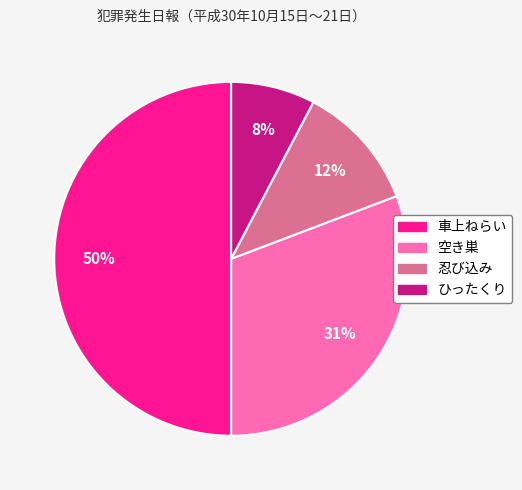

Is 空き巣 the majority of the pie?

No